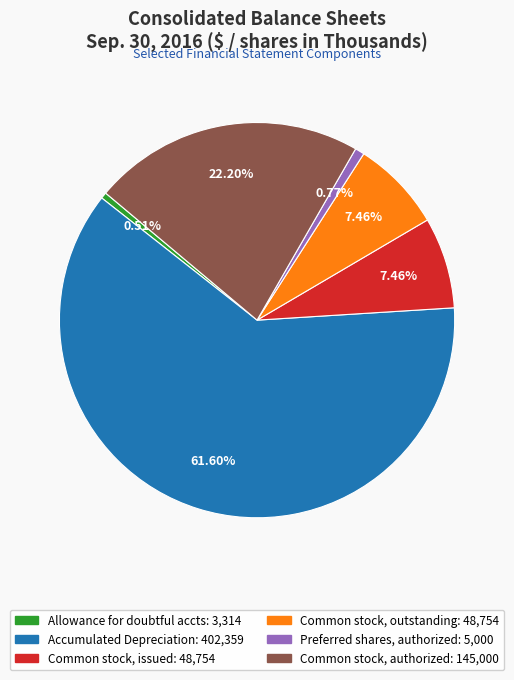

Is there any slice that represents more than half of the pie?

Yes